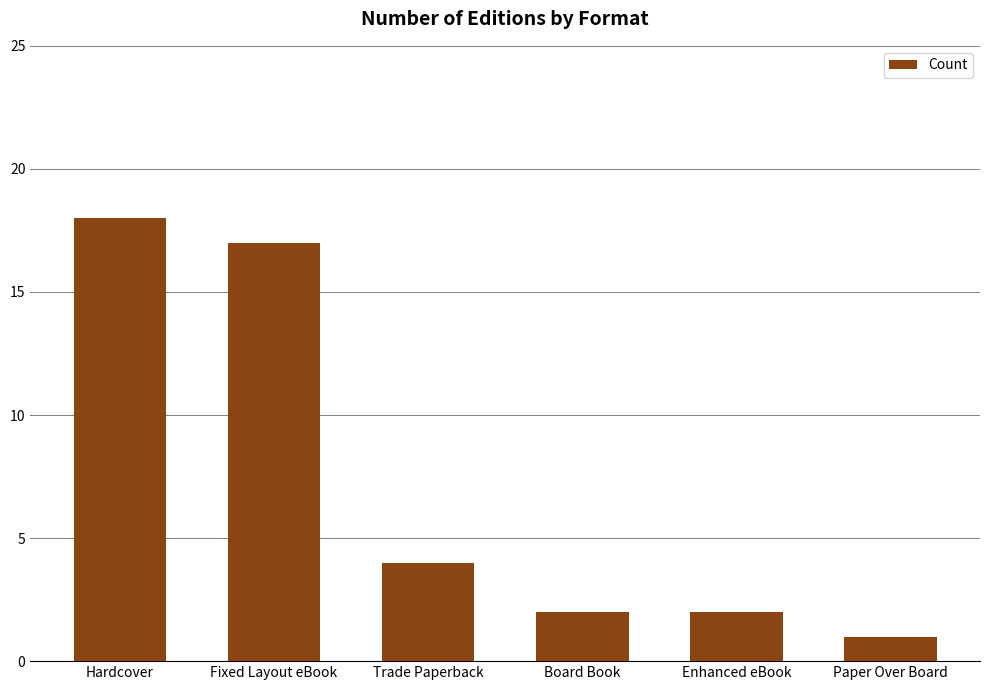

What is the difference between the maximum and minimum values?

17